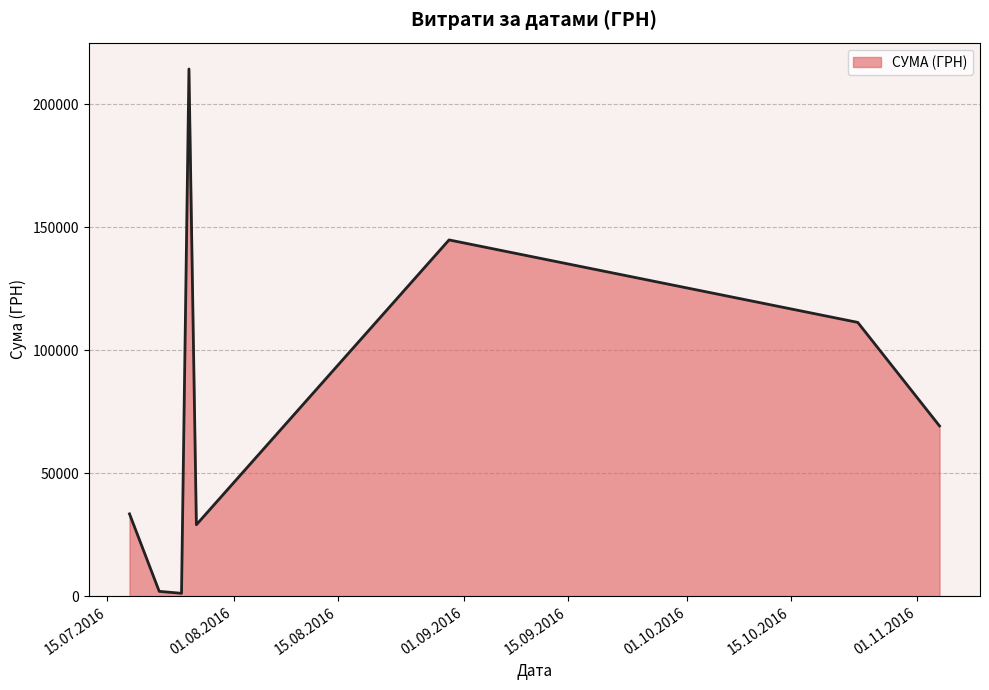

What is the maximum value shown in the chart?

214373.3